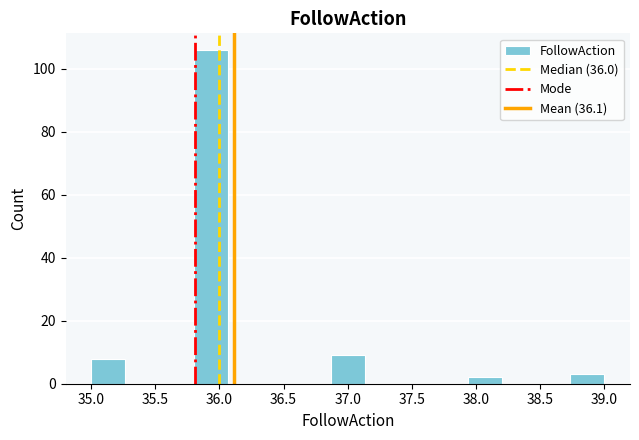

Over which range of the x-axis is the bar tallest?

35.80 to 36.05